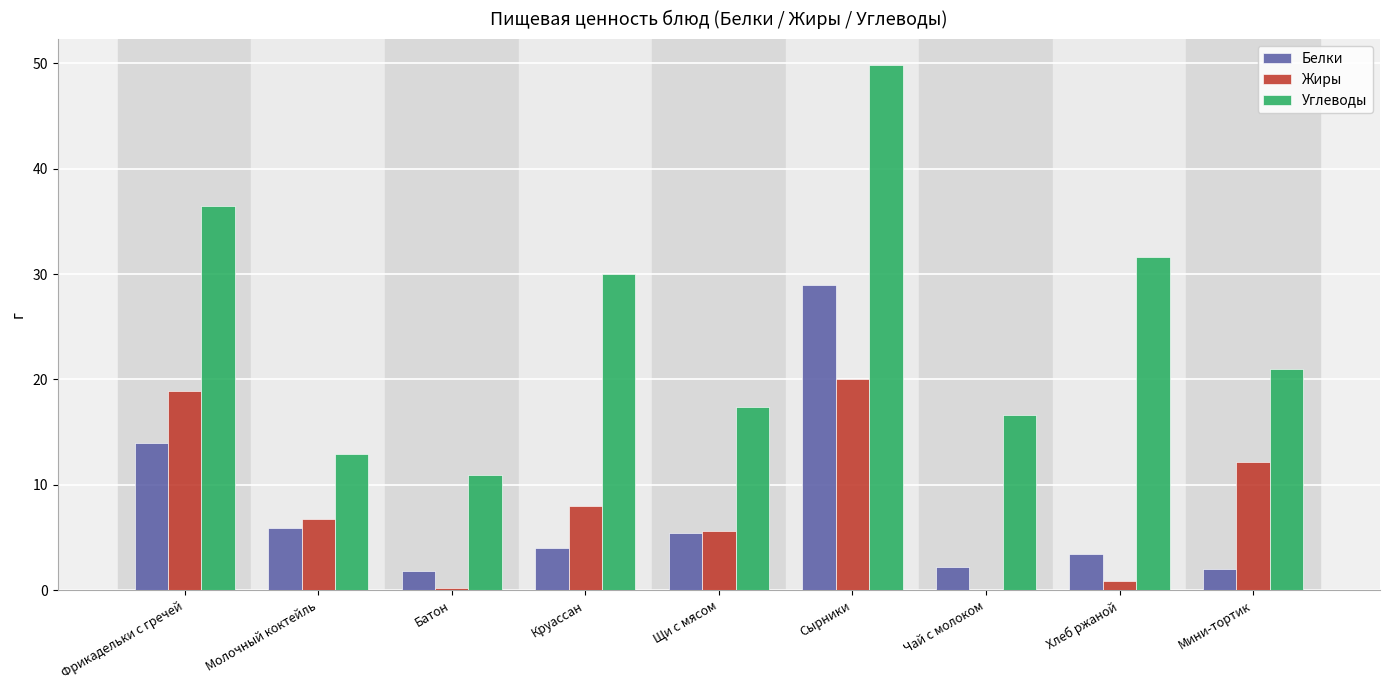

What is the sum of the Белки values at Круассан and Молочный коктейль?

9.9